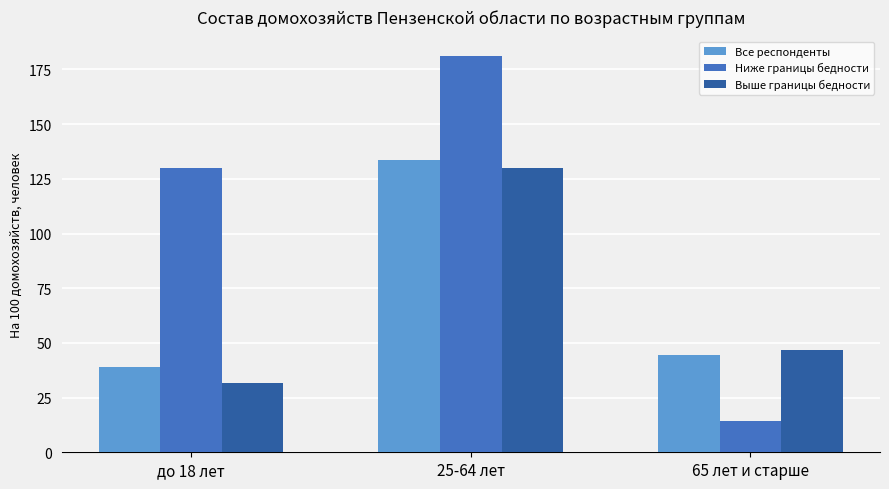

What position from the right is 25-64 лет?

2